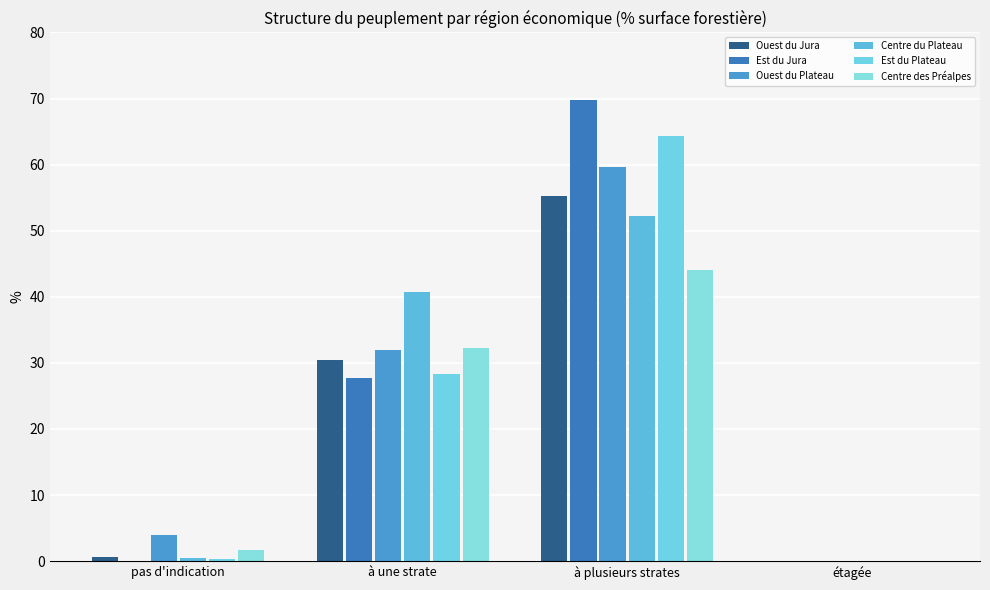

What is the label of the 1st bar from the left?

pas d'indication